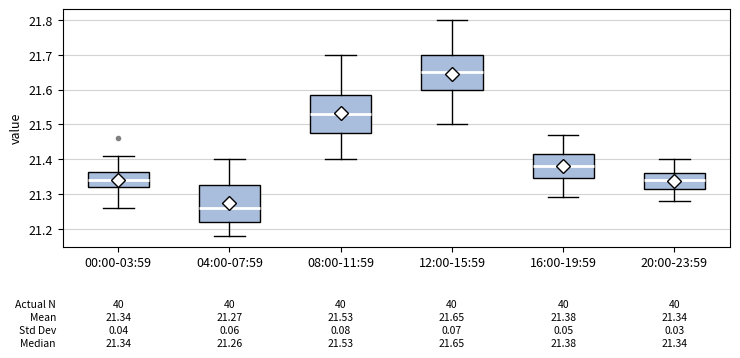

Which box's median line is the lowest?

04:00-07:59